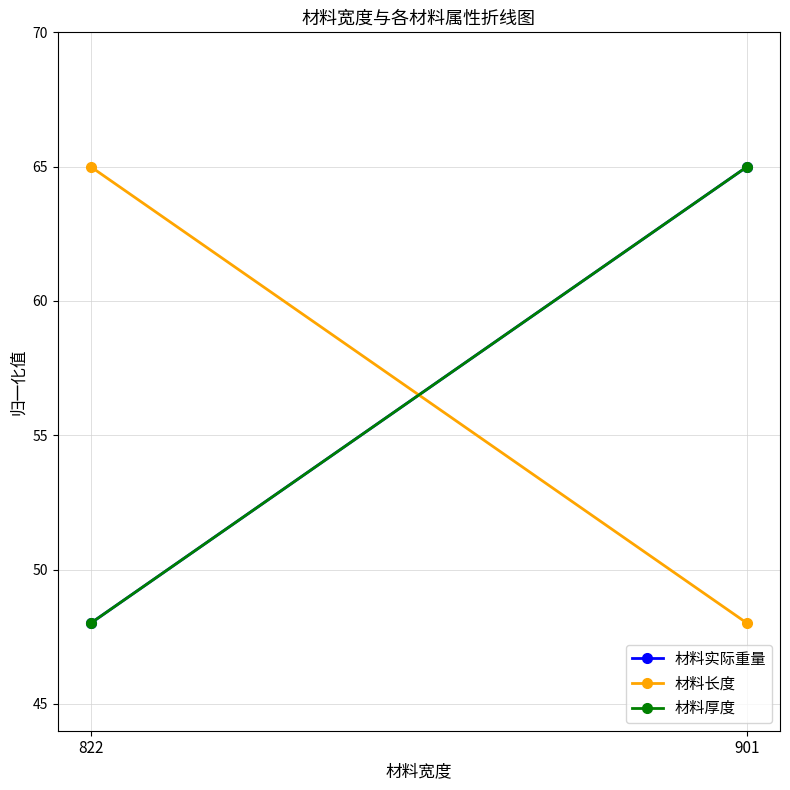

Which series changed the most between 822 and 901?

材料实际重量